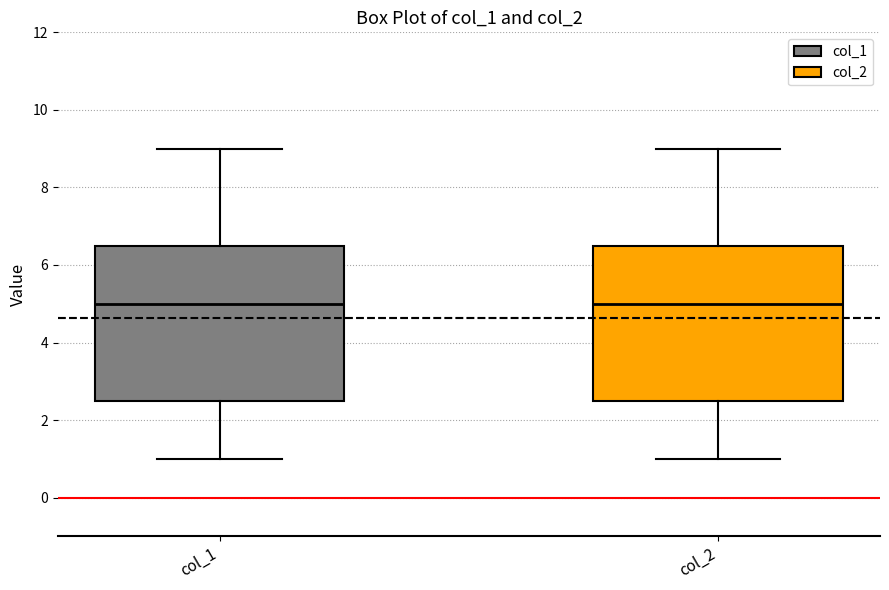

Reading left to right, read every box against the y-axis: the position of its median line, the range the box covers, and the ends of its whiskers. The values are not printed on the chart, so give them approximately, as read against the axis.

col_1: median 5.0, box 2.6 to 6.6, whiskers 1.0 to 9.0
col_2: median 5.0, box 2.6 to 6.6, whiskers 1.0 to 9.0